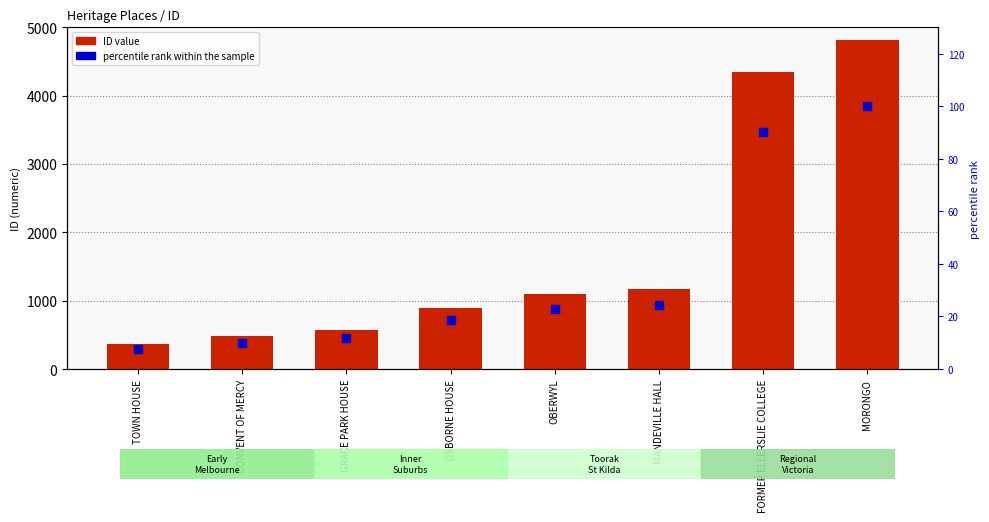

Which series has the largest total across all categories?

ID value